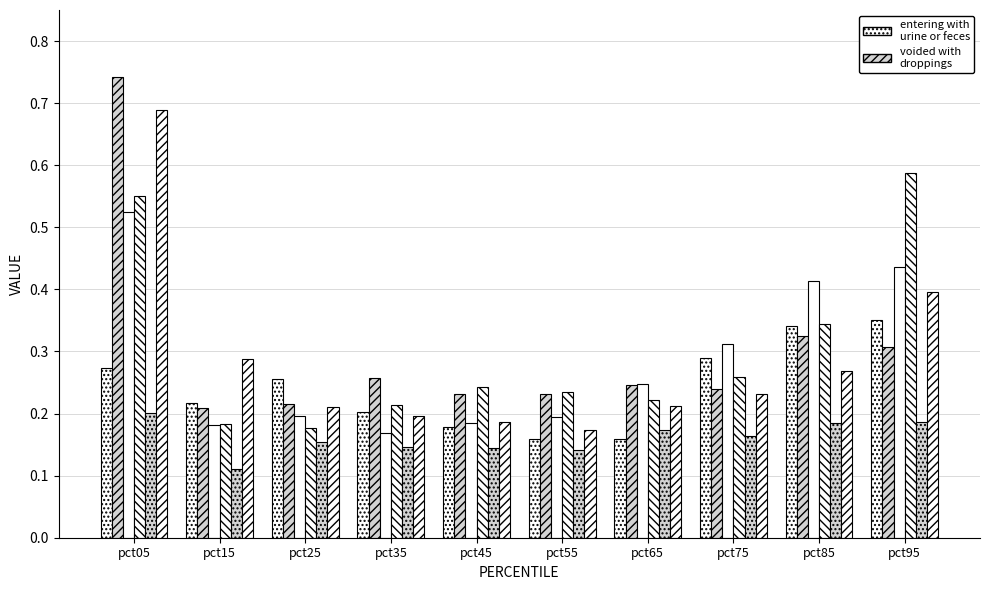

How many bars are there in each group?

6